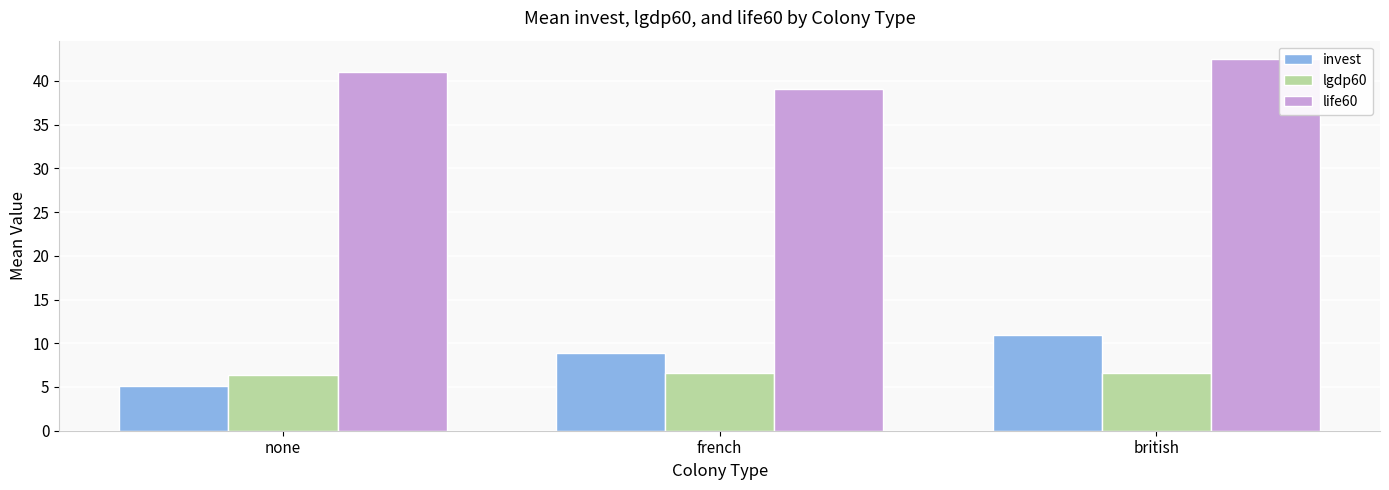

Reading left to right, what are all the values shown in this chart?

invest: none=5.1	french=8.9	british=11.0
lgdp60: none=6.4	french=6.6	british=6.6
life60: none=41.0	french=39.1	british=42.5